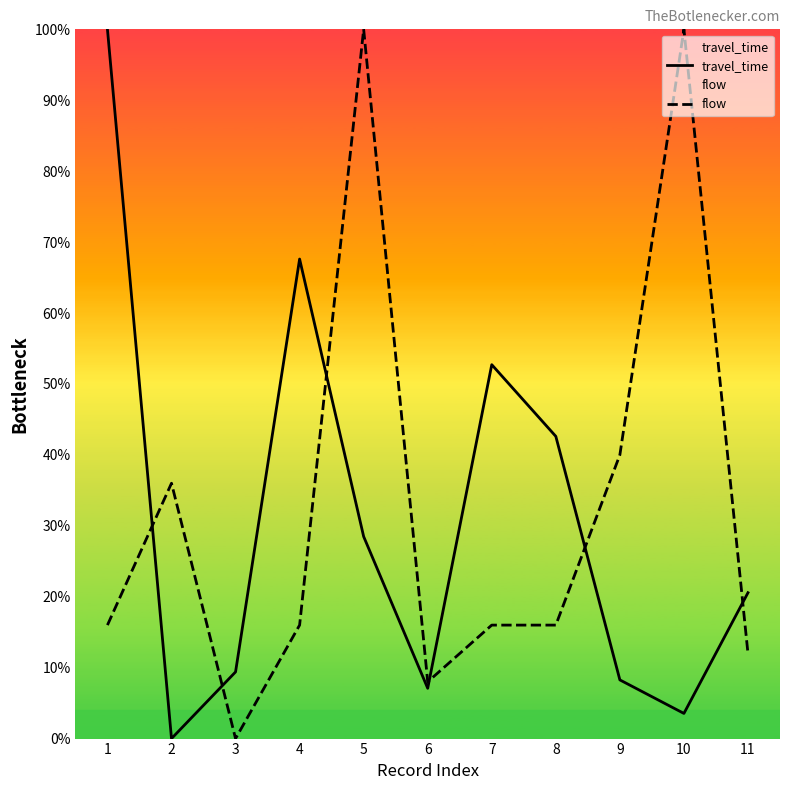

Which series ends up on top after the final intersection of flow and travel_time?

travel_time